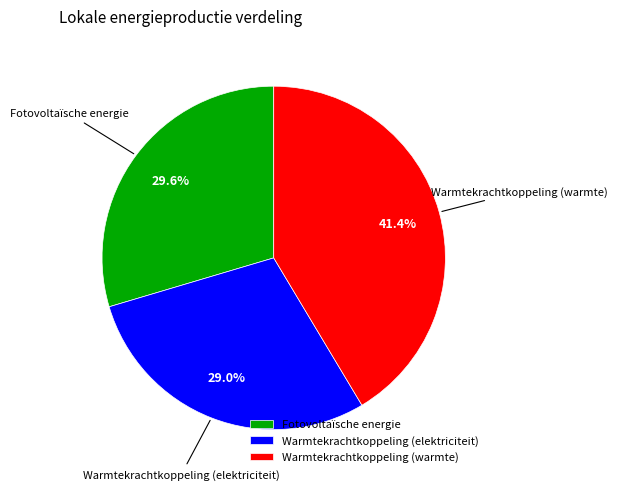

Is the sum of Warmtekrachtkoppeling (warmte) and Warmtekrachtkoppeling (elektriciteit) greater than half?

Yes